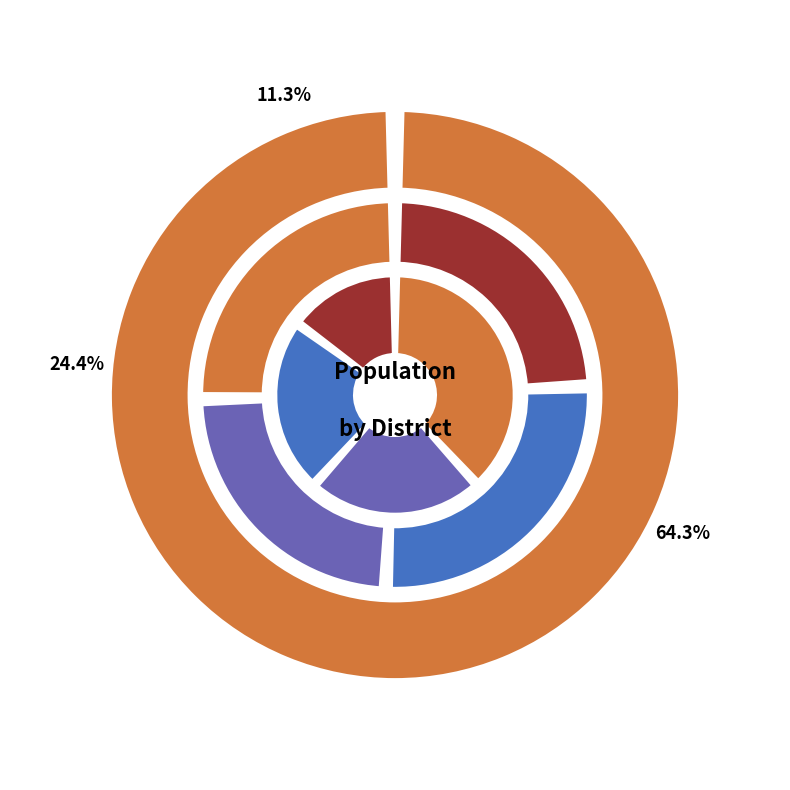

Is 1040 the majority of the pie?

No